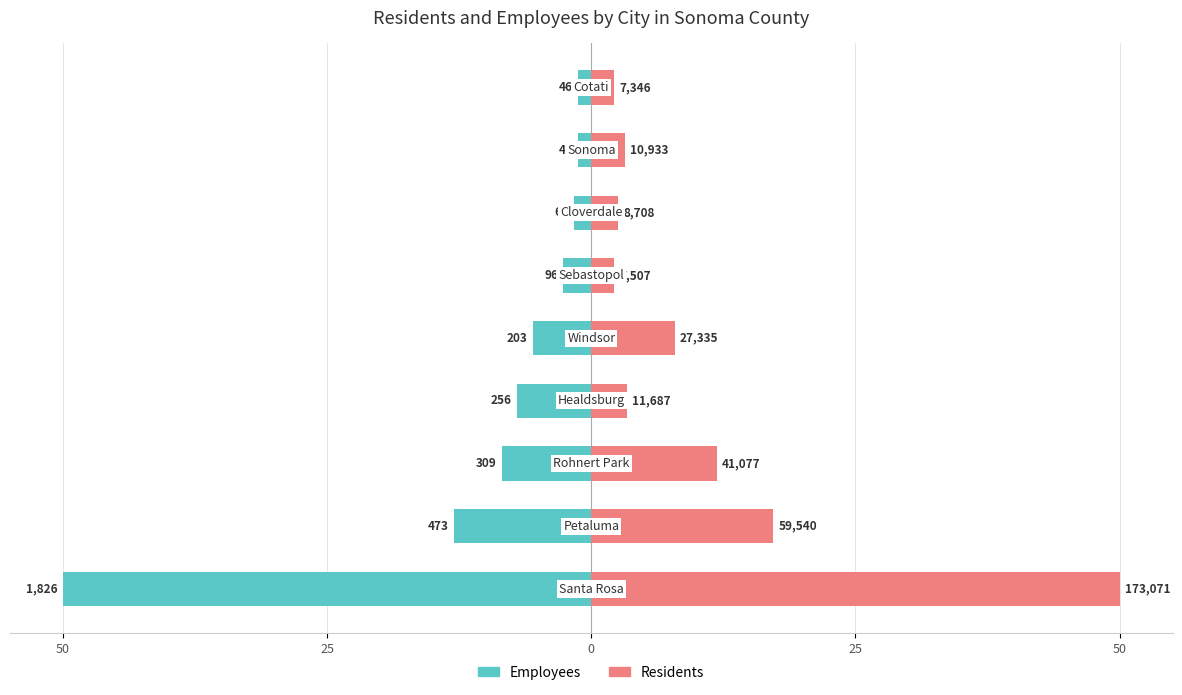

At 5, list the series in order from largest to smallest.

Residents, Employees